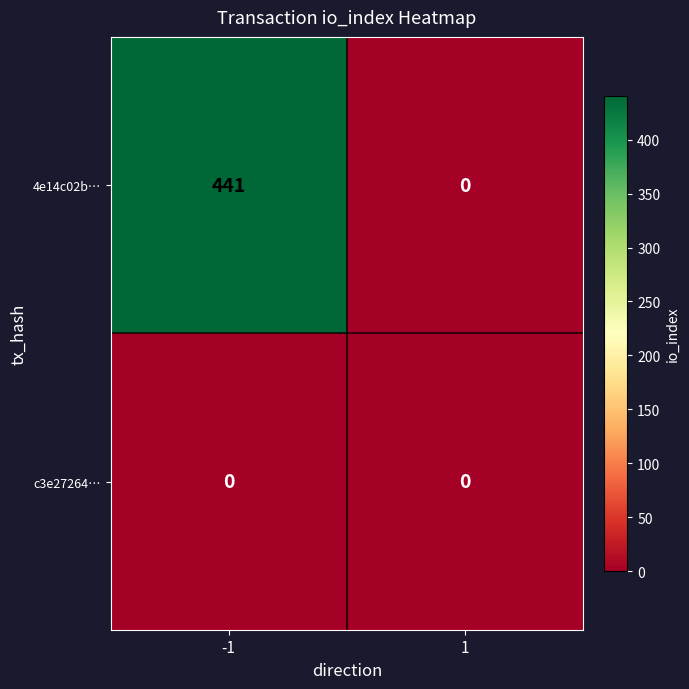

Which series has the largest total across all categories?

4e14c02b…